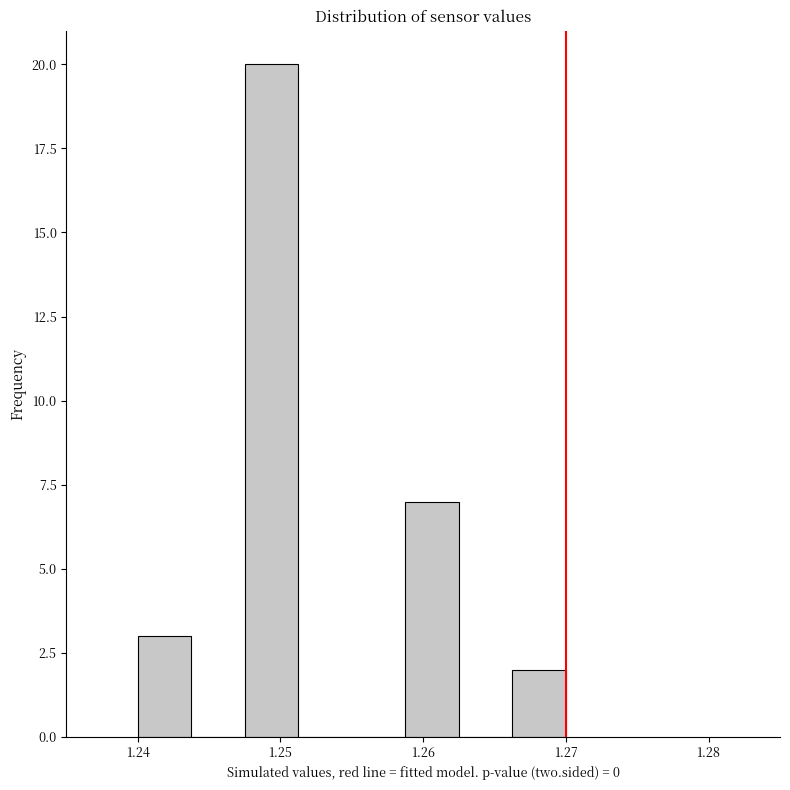

Around what value on the x-axis is the tallest bar? Give the approximate position of its centre, as read against the axis.

1.249